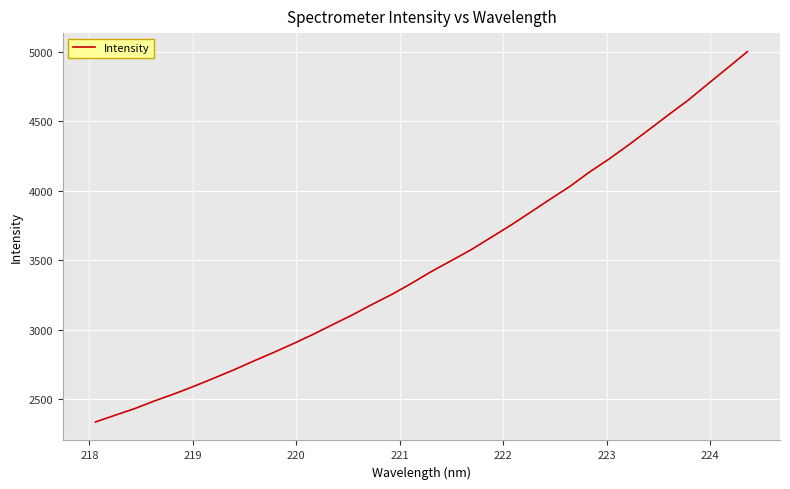

What is the minimum value shown in the chart?

2335.1